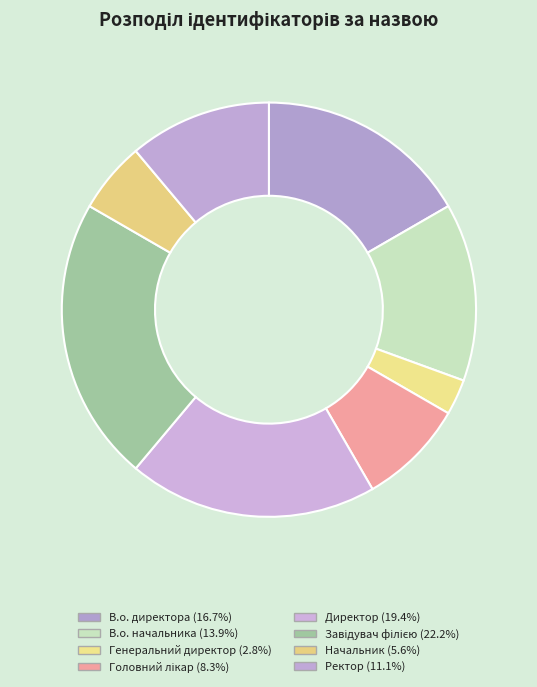

How many slices are in this pie chart?

8